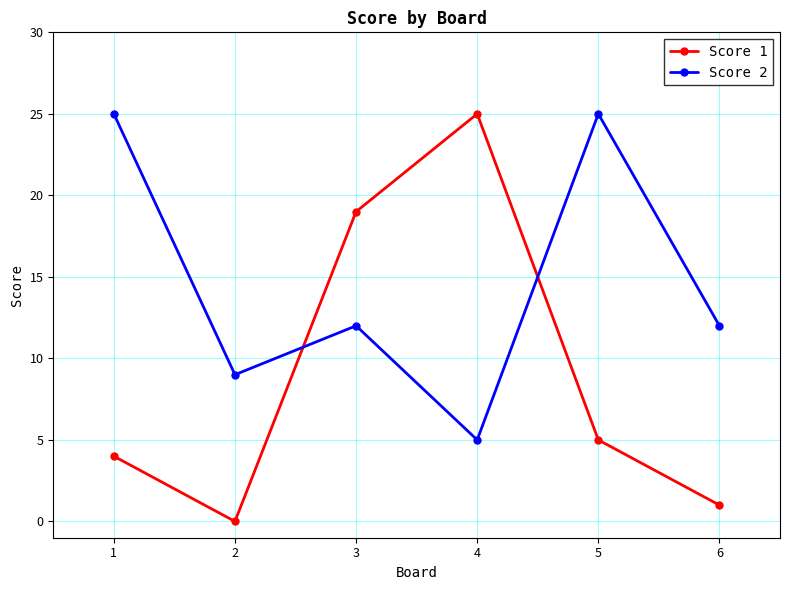

What is the difference between the maximum and minimum values in the Score 2 series?

20